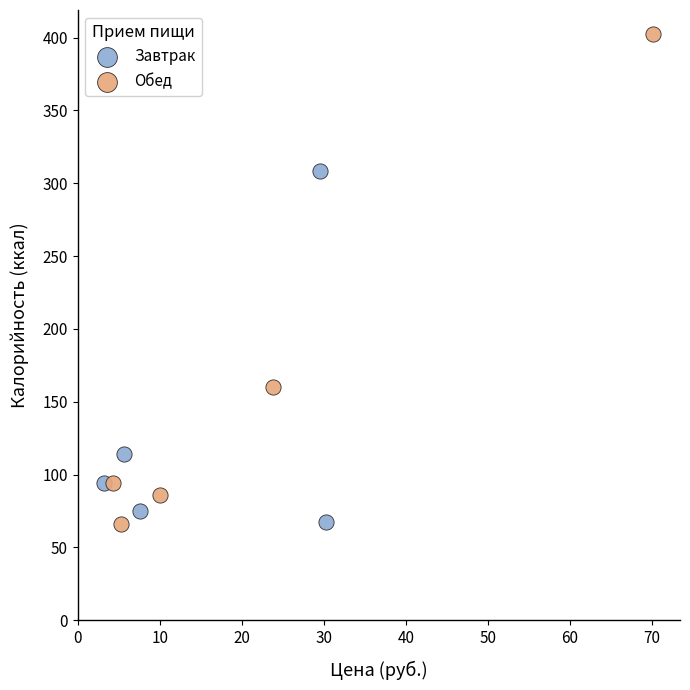

What are all the series names shown in the legend?

Завтрак, Обед